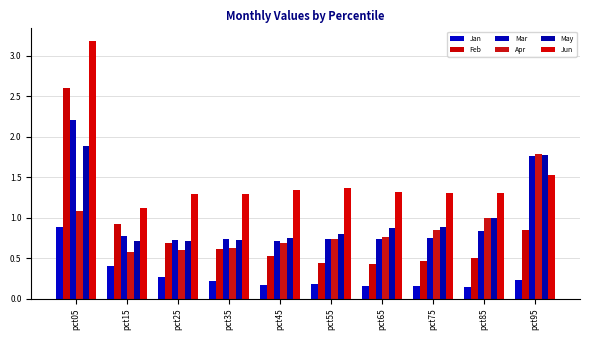

What is the difference between the second highest and minimum values in the Jan series?

0.3